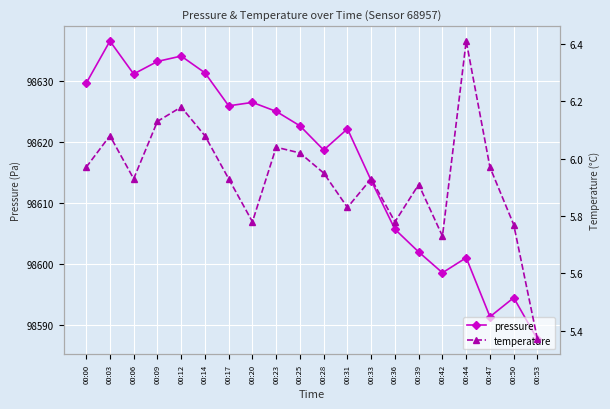

Where does the pressure series first go above 98622?

00:00